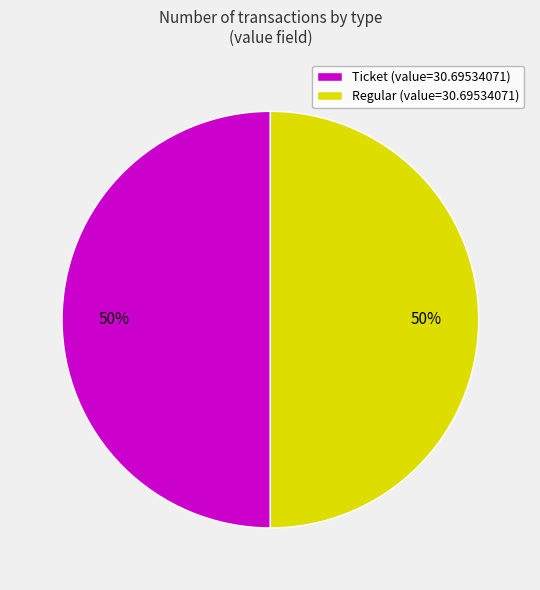

Is it true that Ticket (value=30.69534071) is 60% of the pie?

False